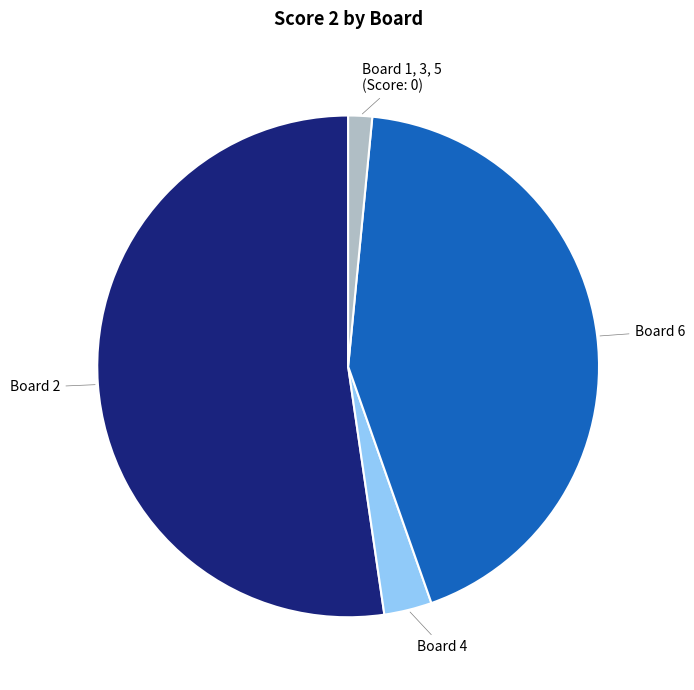

Does any single category account for the majority?

Yes